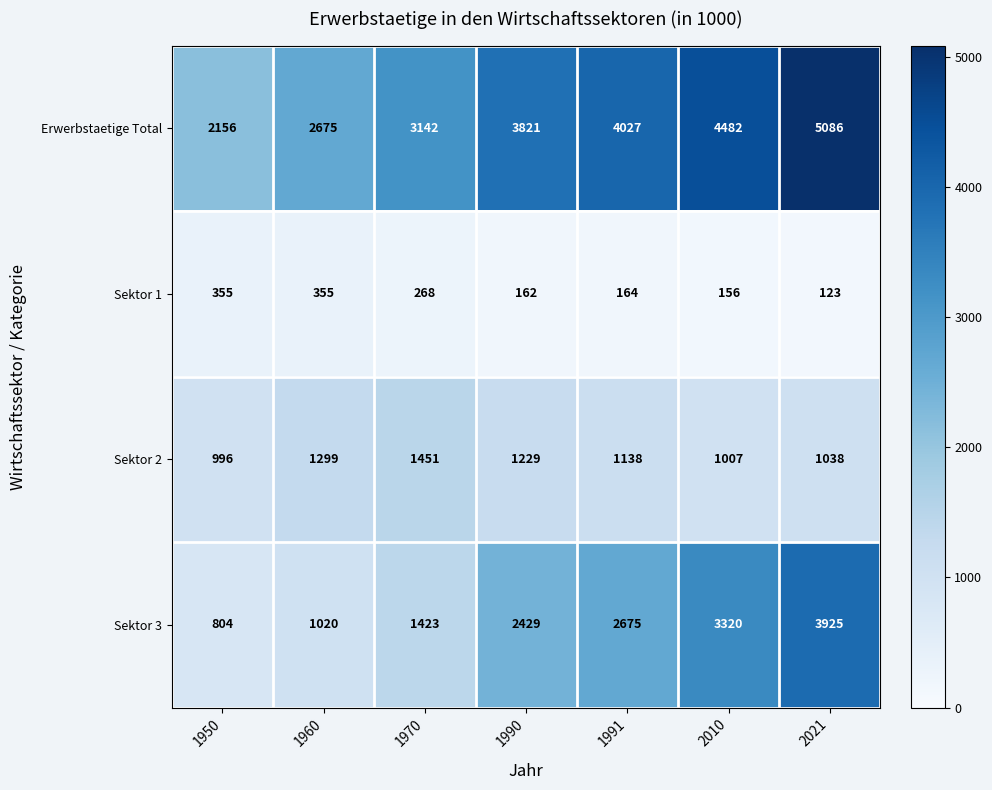

The value of Sektor 1 at 1991 is 164. True or false?

True